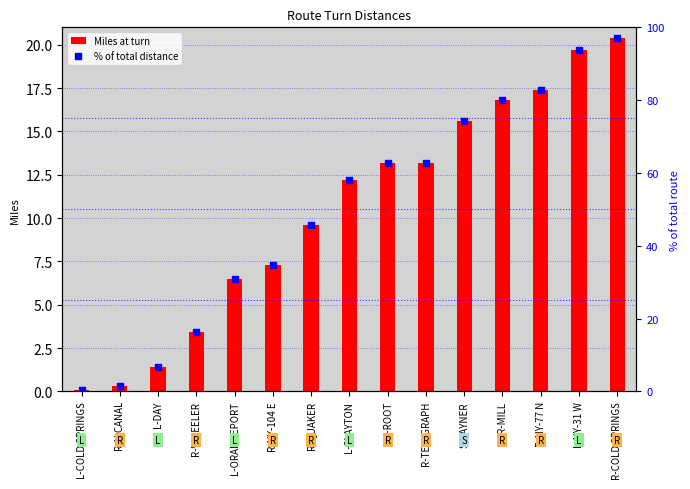

Which has a higher value, L-NY-31 W or L-SLAYTON?

L-NY-31 W